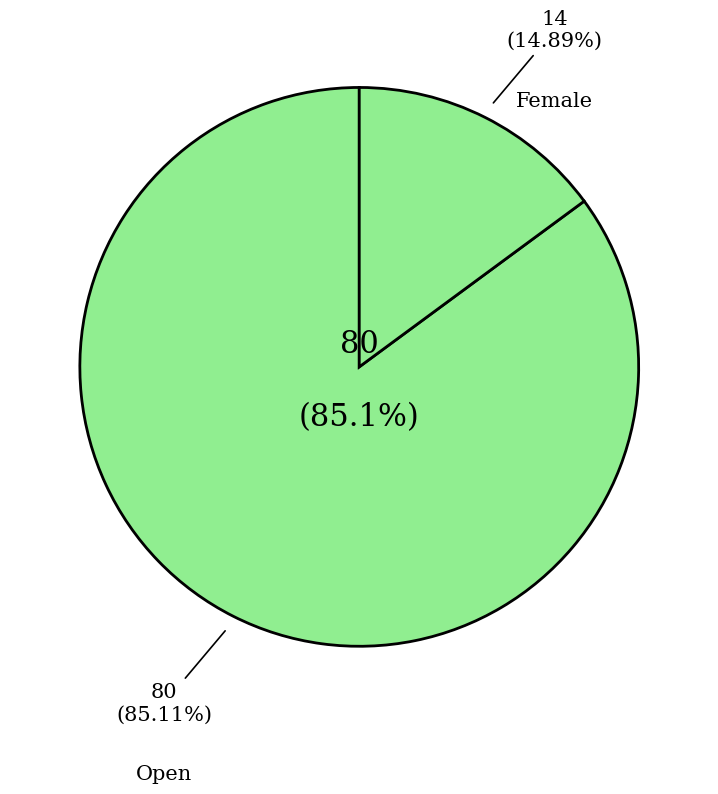

To the nearest percent, what is the difference between the Open and Female slice percentages?

70%